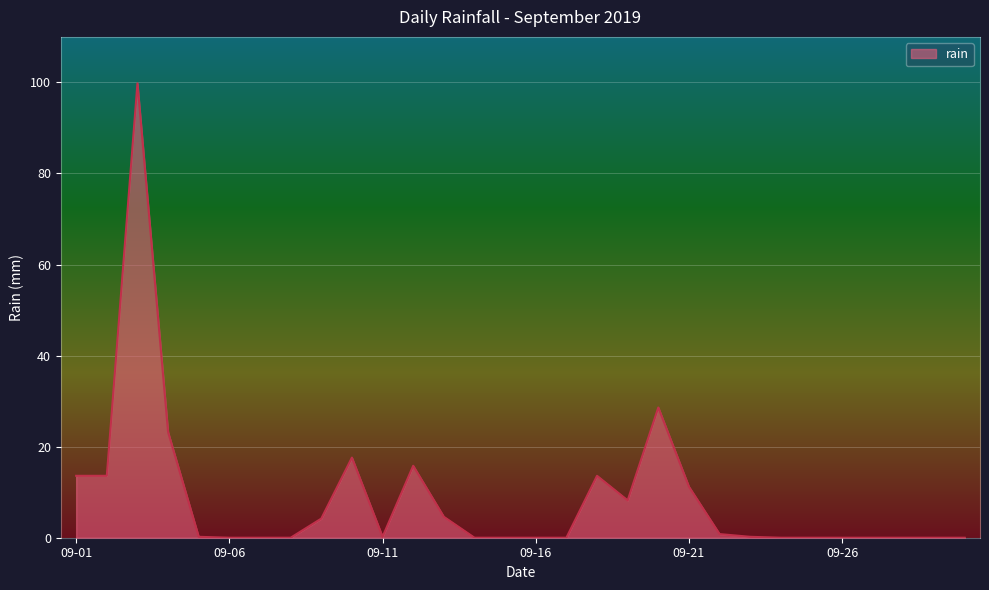

What is the greatest value displayed?

99.8